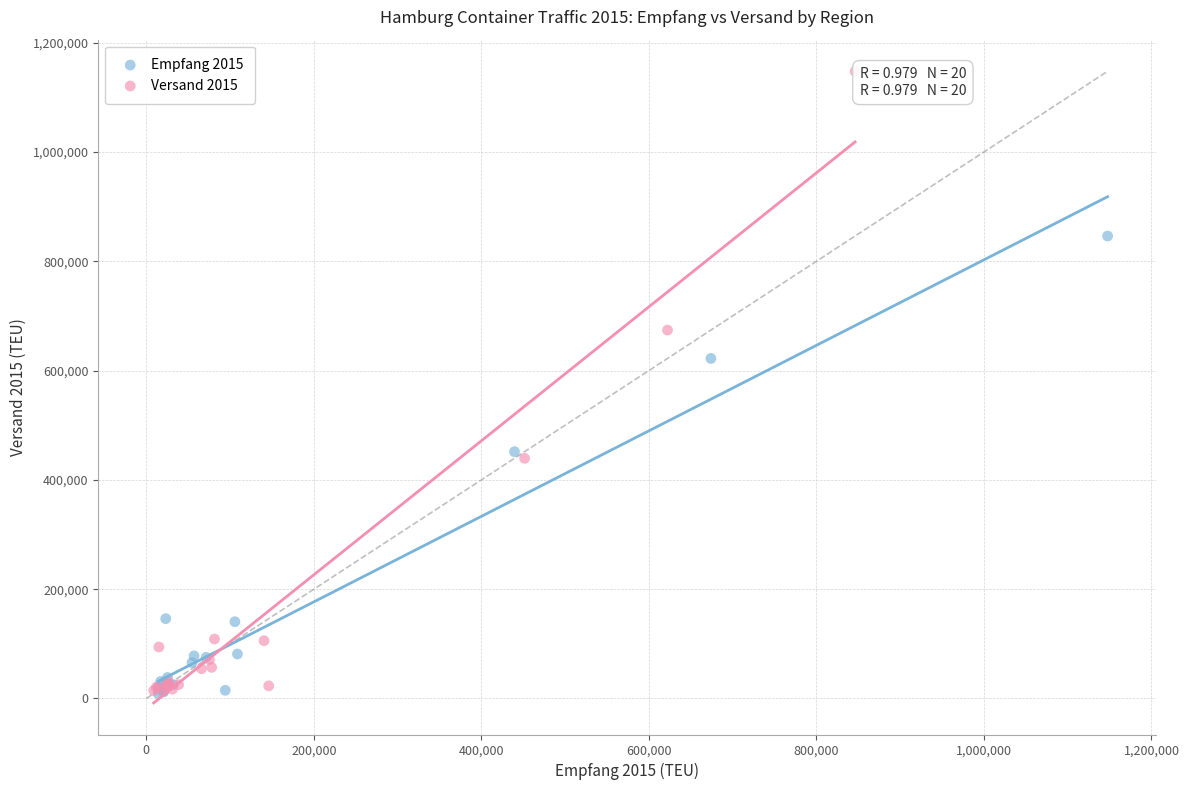

Which series contains the highest Y value?

Versand 2015